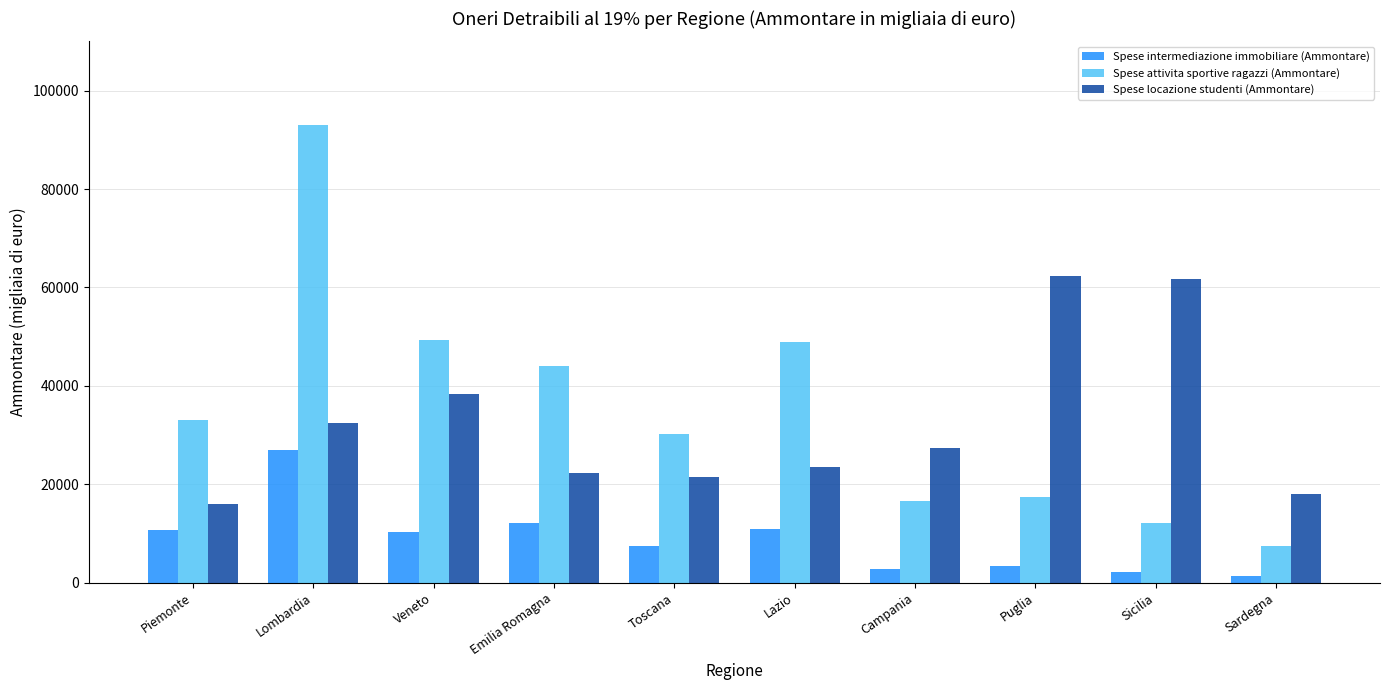

How many bars are there in total?

30